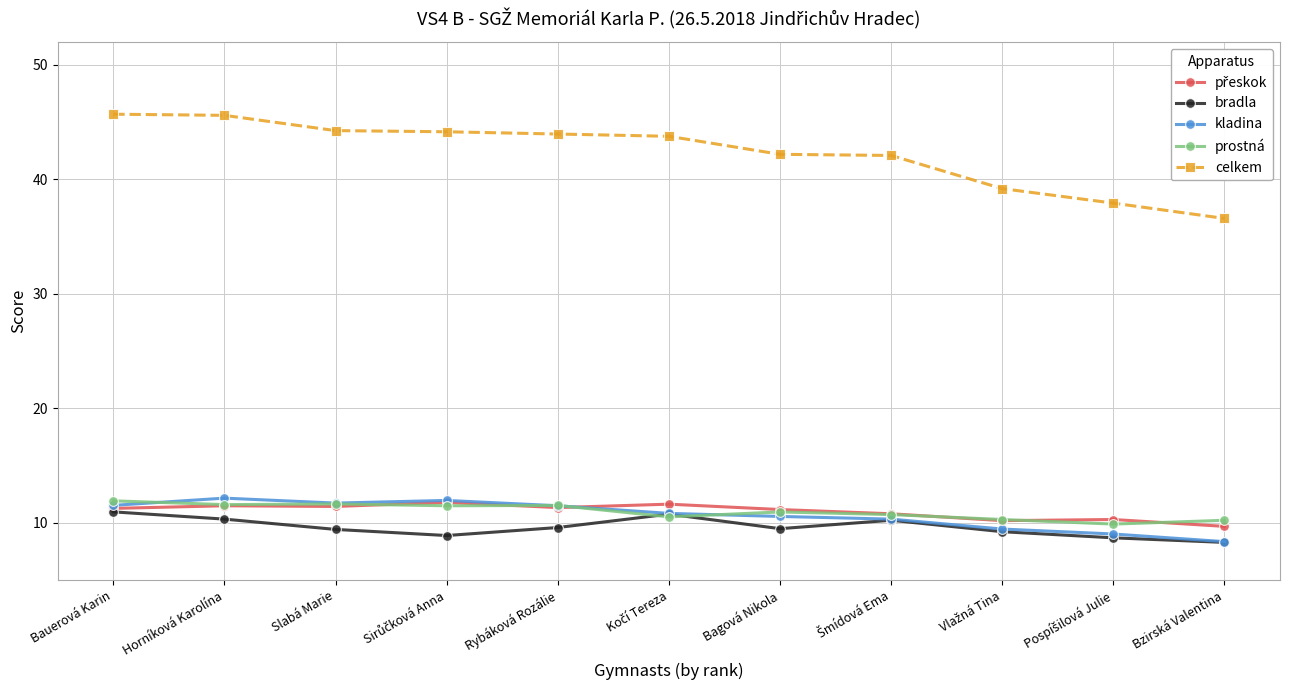

True or false: kladina has more than 0 interior local peaks.

True